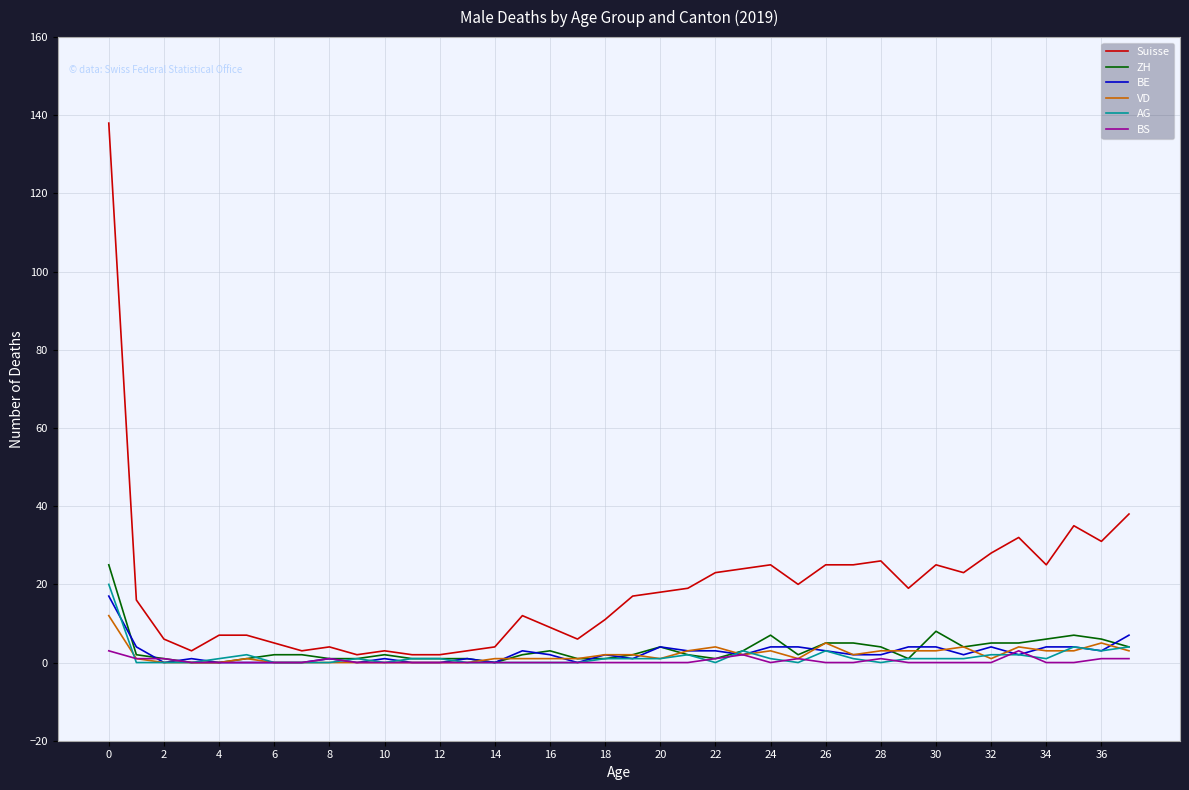

Which series has the widest spread of values?

Suisse